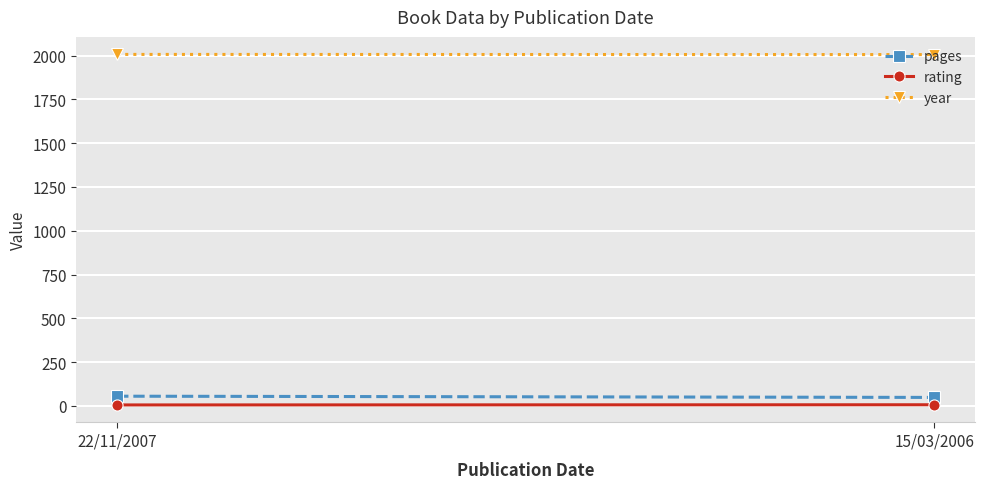

At which category is the sum across all series the highest?

22/11/2007